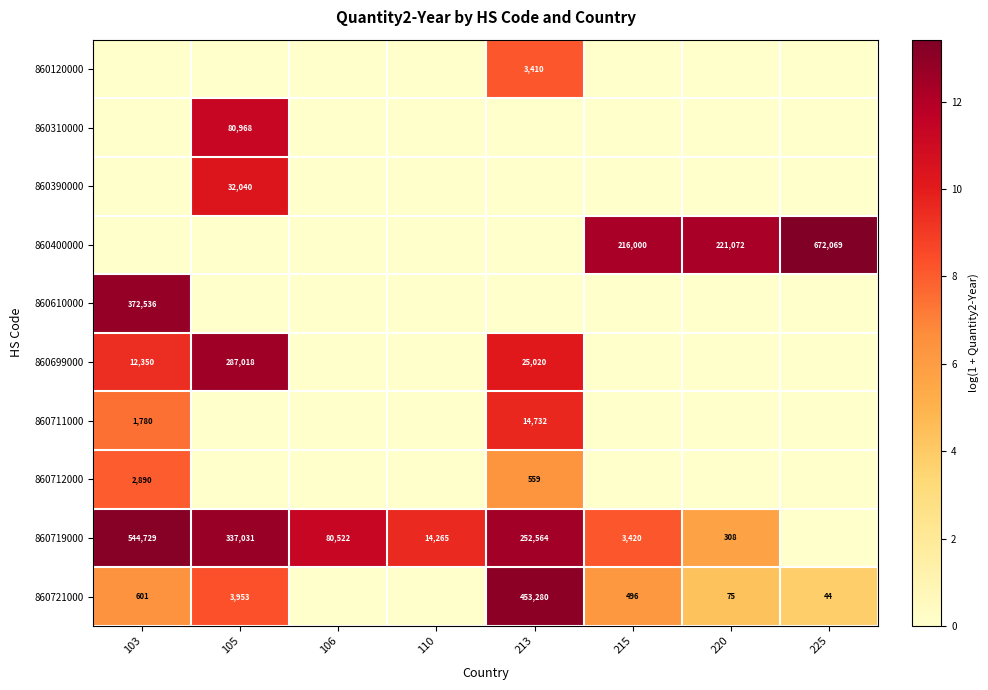

The value of 860400000 at 220 is 221072. True or false?

True